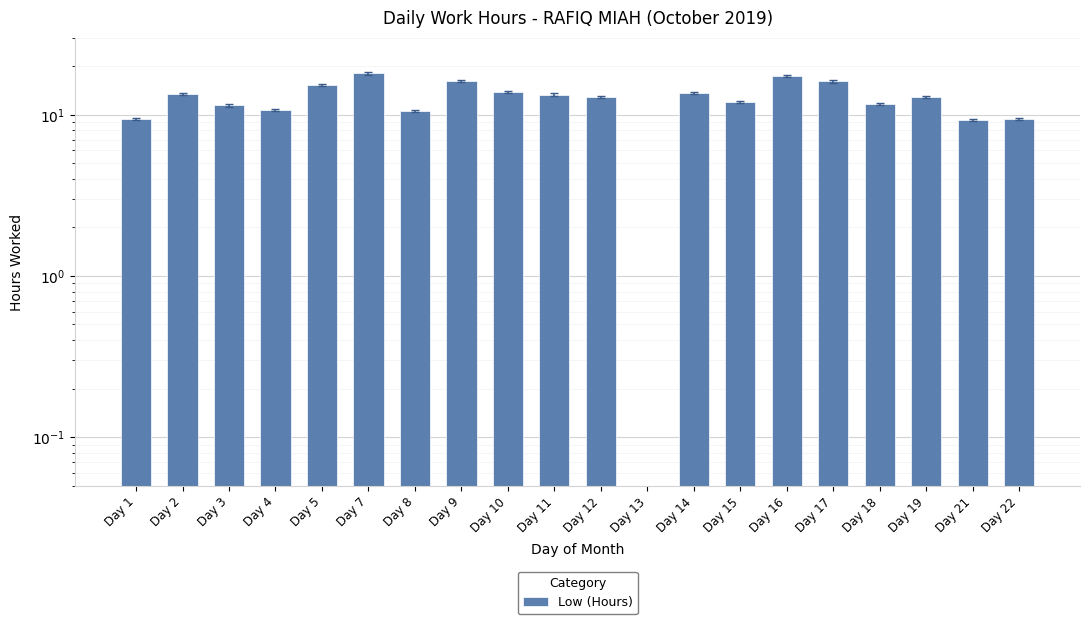

What is the average value?

12.3